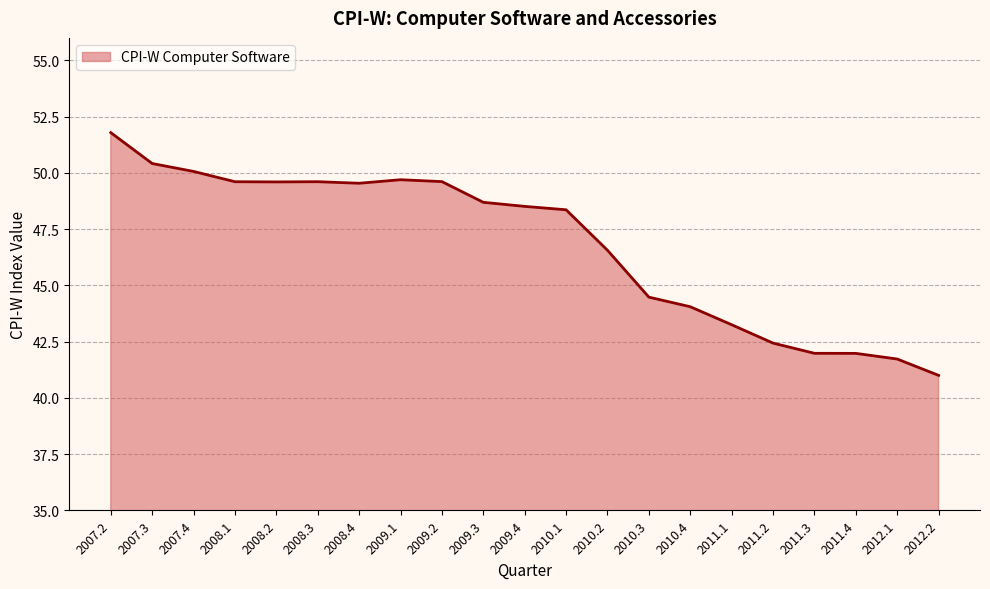

What position from the right is 2010.2?

9